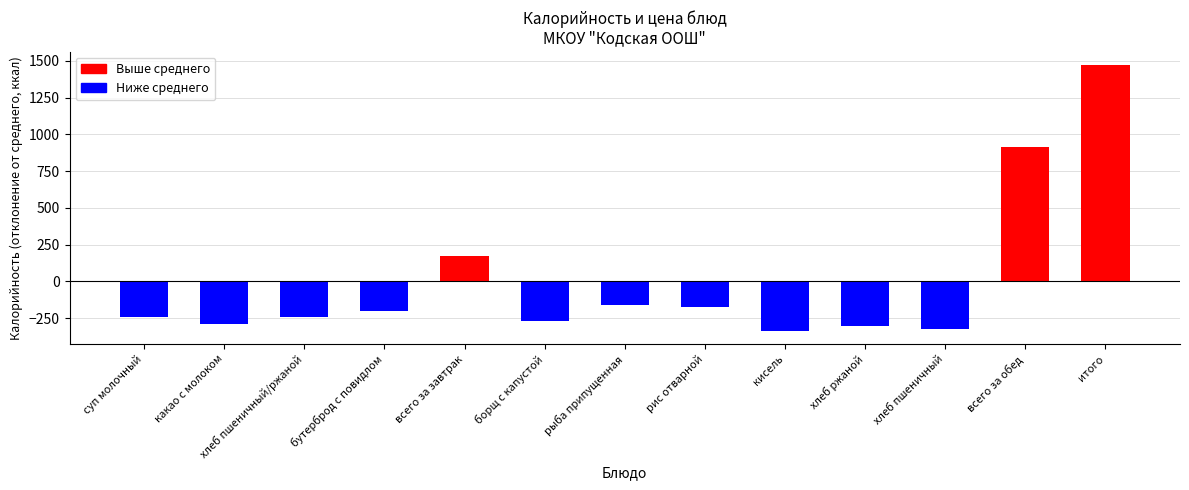

At which label is the value closest to 567?

всего за обед